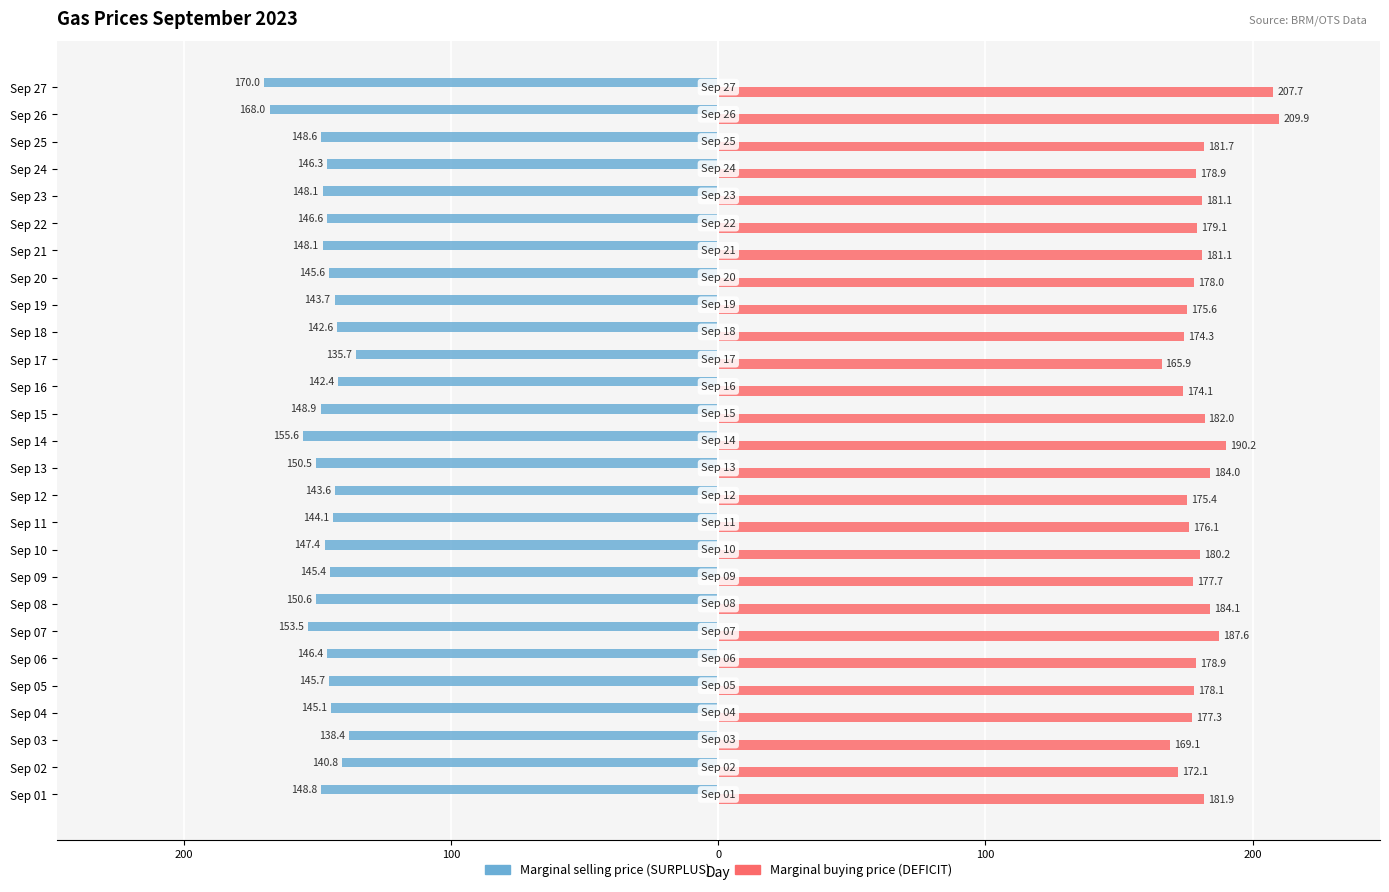

What is the difference between the maximum and minimum values in the Marginal buying price (DEFICIT) series?

44.0